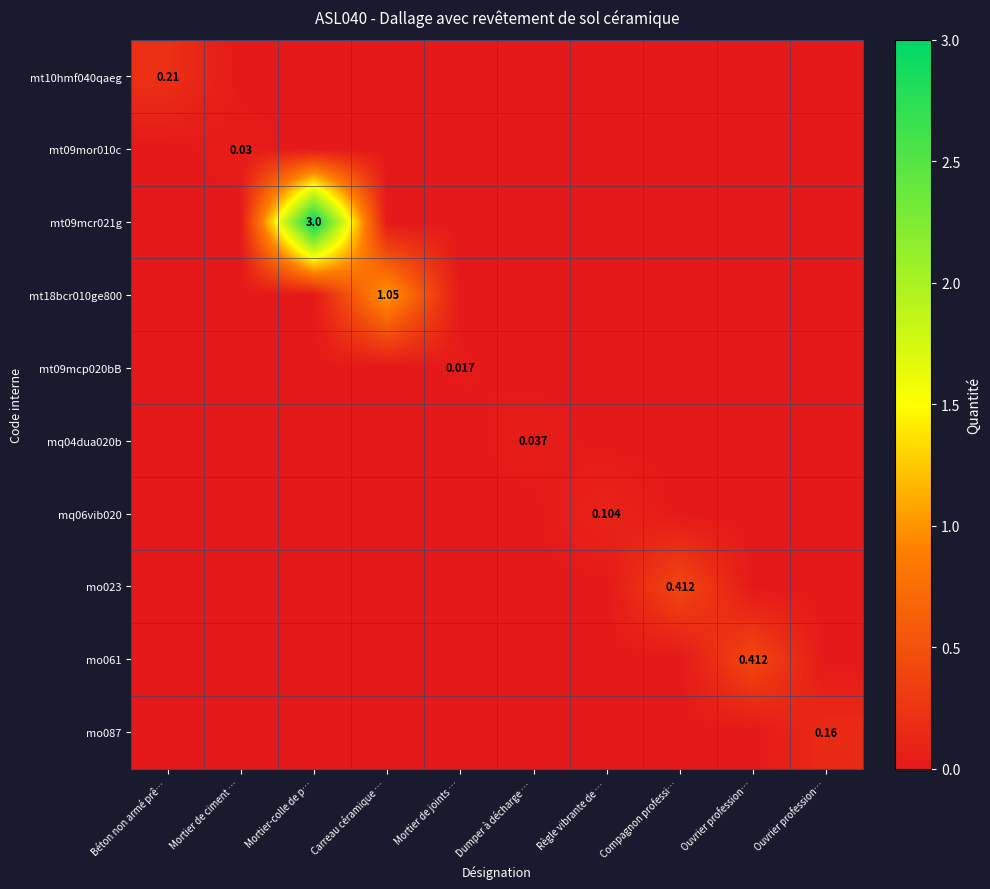

How many values in mq04dua020b are above zero?

1